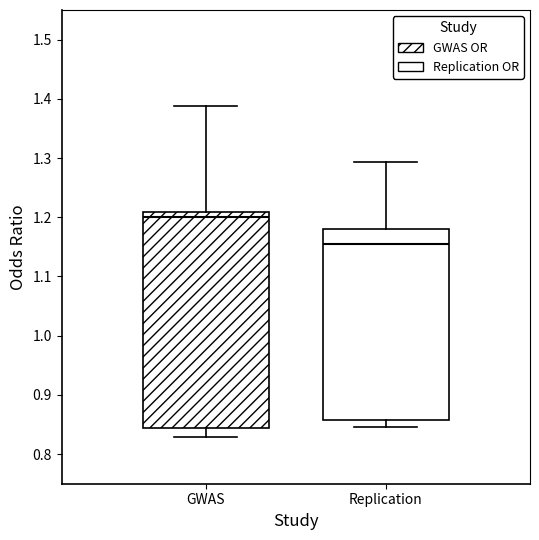

Which box is the tallest, from its lower edge to its upper edge?

GWAS